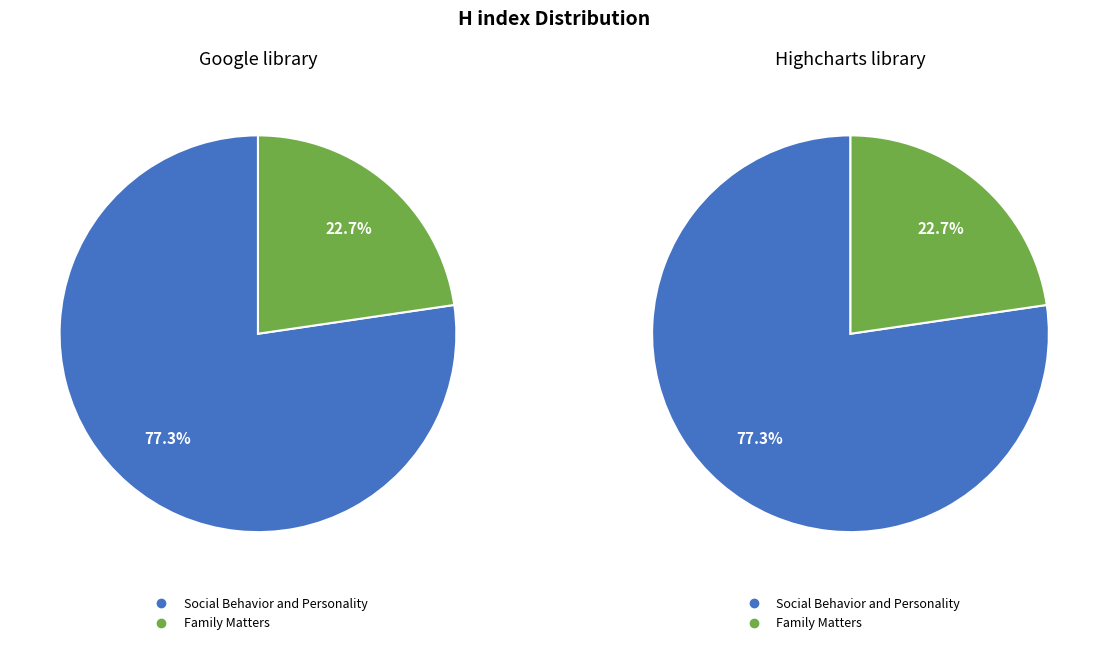

What is the largest slice in the pie chart?

Social Behavior and Personality